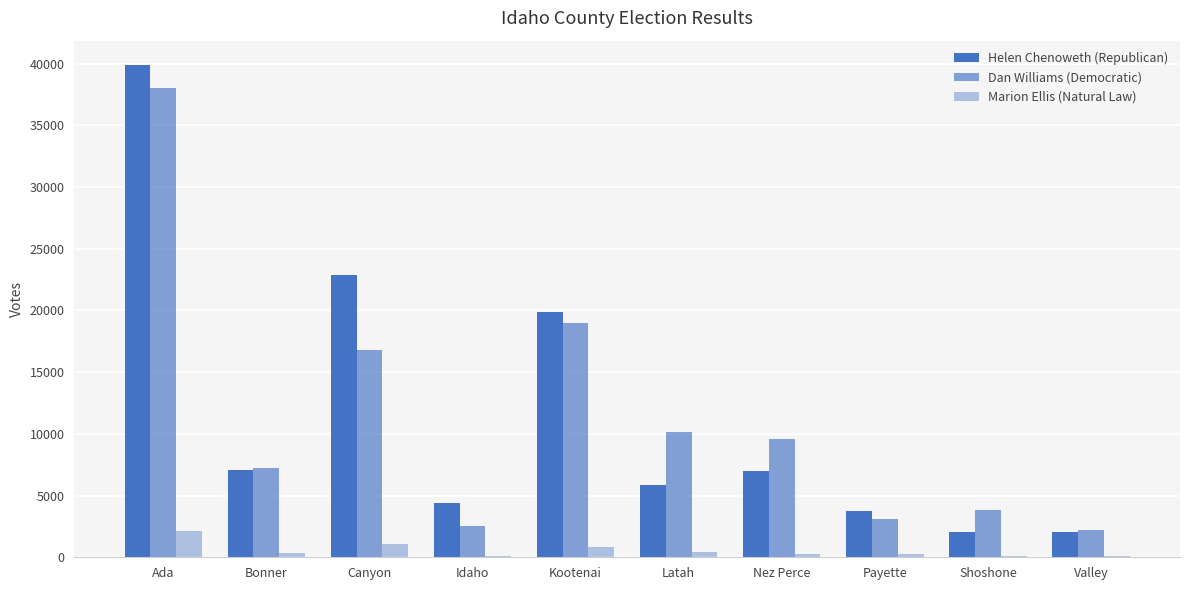

Reading left to right, extract all data points from this chart.

Helen Chenoweth (Republican): Ada=39865	Bonner=7077	Canyon=22868	Idaho=4384	Kootenai=19840	Latah=5892	Nez Perce=6975	Payette=3762	Shoshone=2019	Valley=2015
Dan Williams (Democratic): Ada=38033	Bonner=7209	Canyon=16779	Idaho=2568	Kootenai=19002	Latah=10122	Nez Perce=9567	Payette=3112	Shoshone=3798	Valley=2237
Marion Ellis (Natural Law): Ada=2167	Bonner=355	Canyon=1115	Idaho=109	Kootenai=846	Latah=397	Nez Perce=298	Payette=230	Shoshone=139	Valley=78